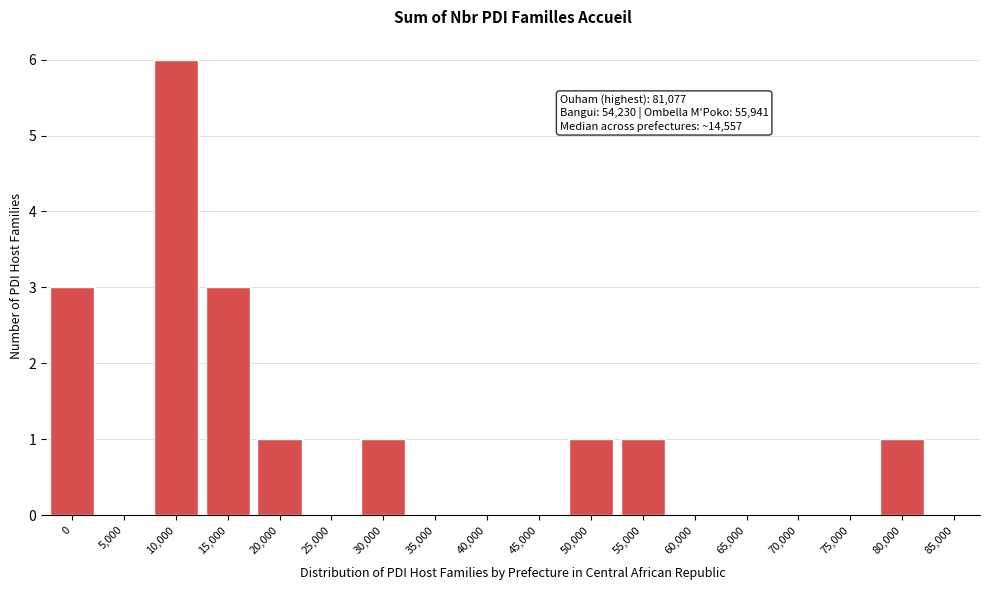

Reading left to right, what are all the values shown in this chart?

0=3	5,000=0	10,000=6	15,000=3	20,000=1	25,000=0	30,000=1	35,000=0	40,000=0	45,000=0	50,000=1	55,000=1	60,000=0	65,000=0	70,000=0	75,000=0	80,000=1	85,000=0